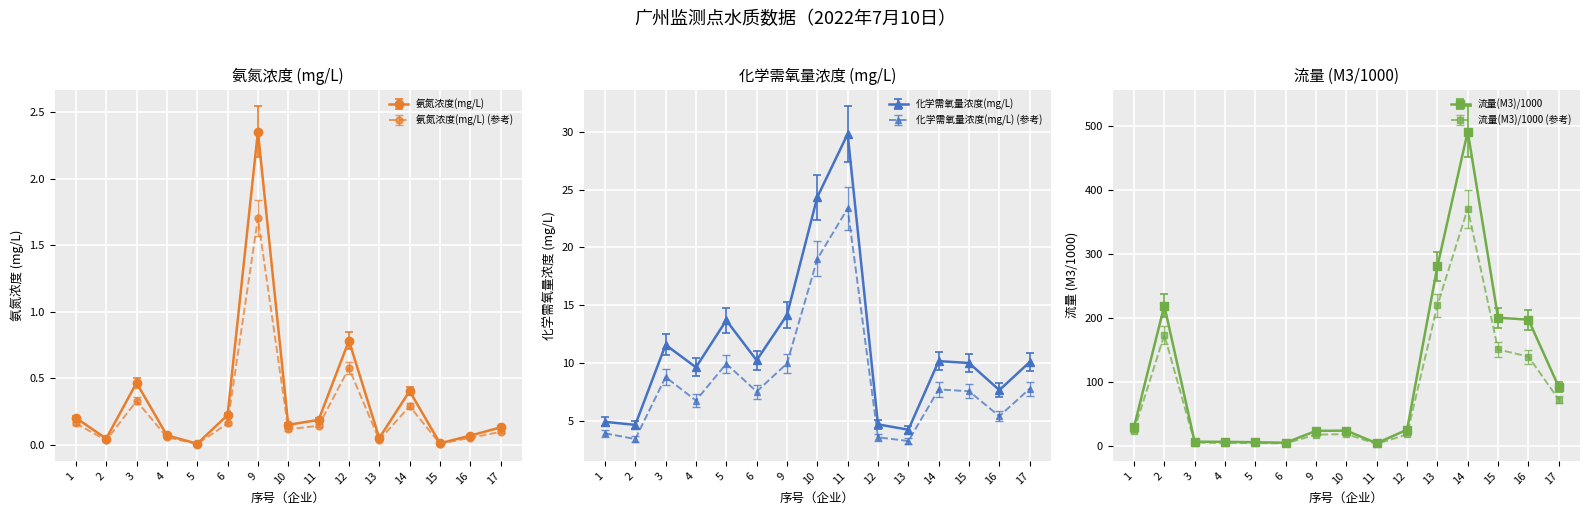

What is the difference between the 氨氮浓度(mg/L) values at 16 and 15?

0.1